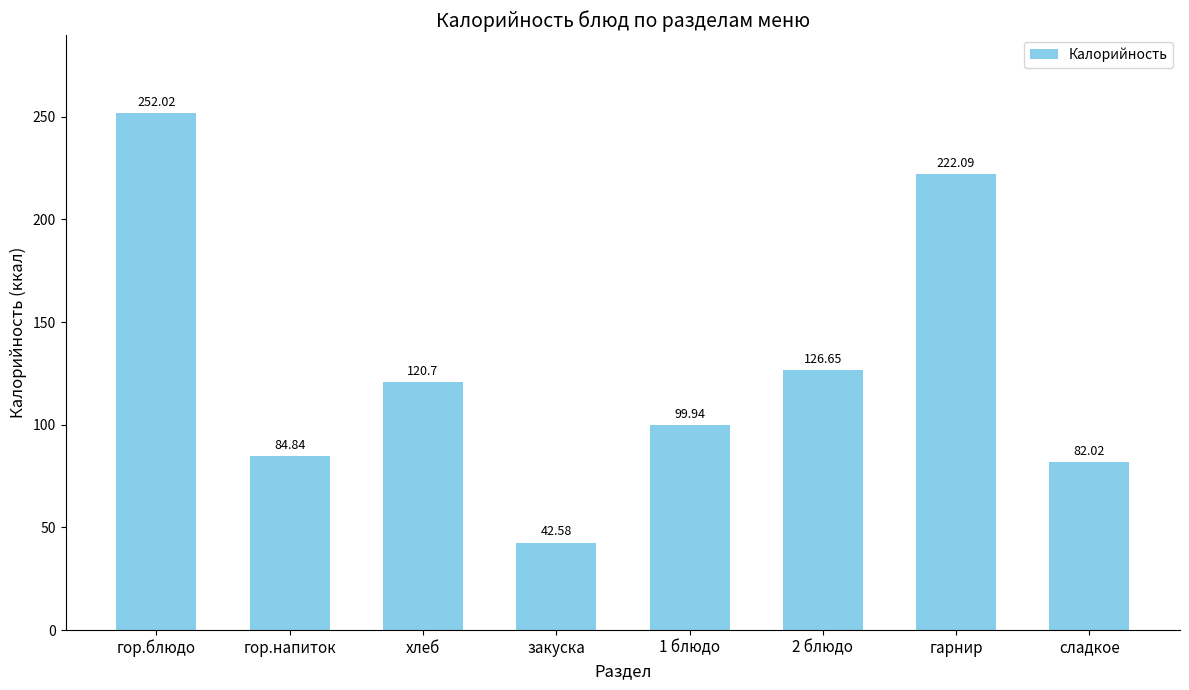

Reading right to left, what are all the values shown in this chart?

сладкое=82.0	гарнир=222.1	2 блюдо=126.7	1 блюдо=99.9	закуска=42.6	хлеб=120.7	гор.напиток=84.8	гор.блюдо=252.0